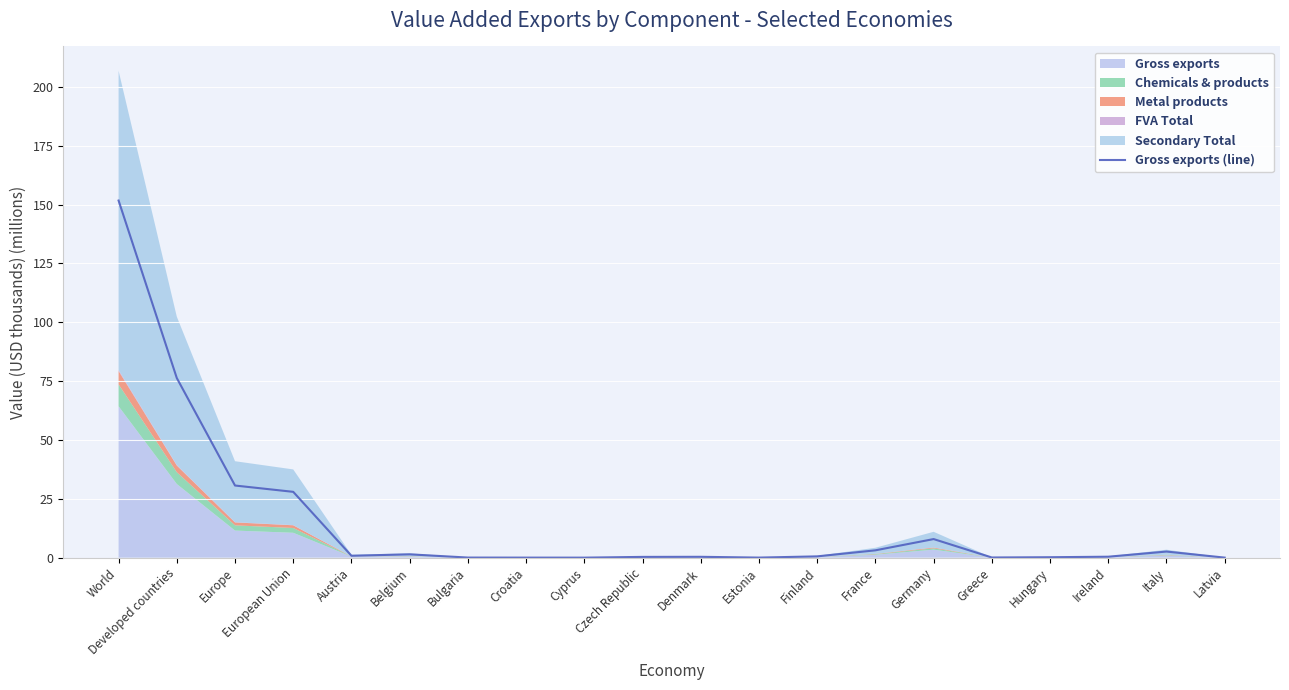

What is the sum of all values?

304.4